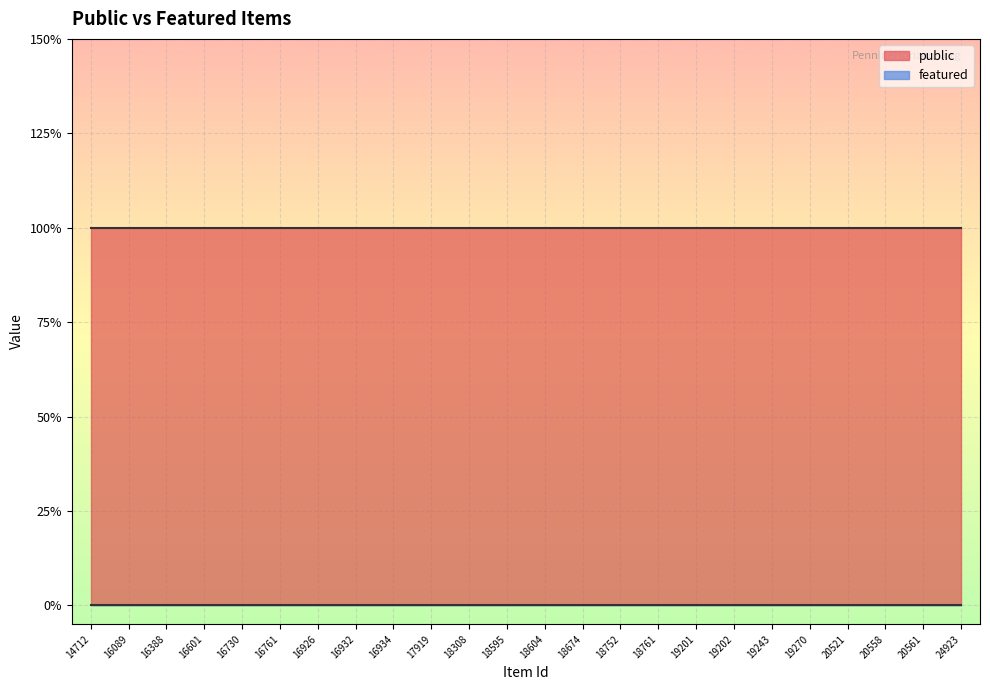

True or false: public and featured intersect in this chart.

False